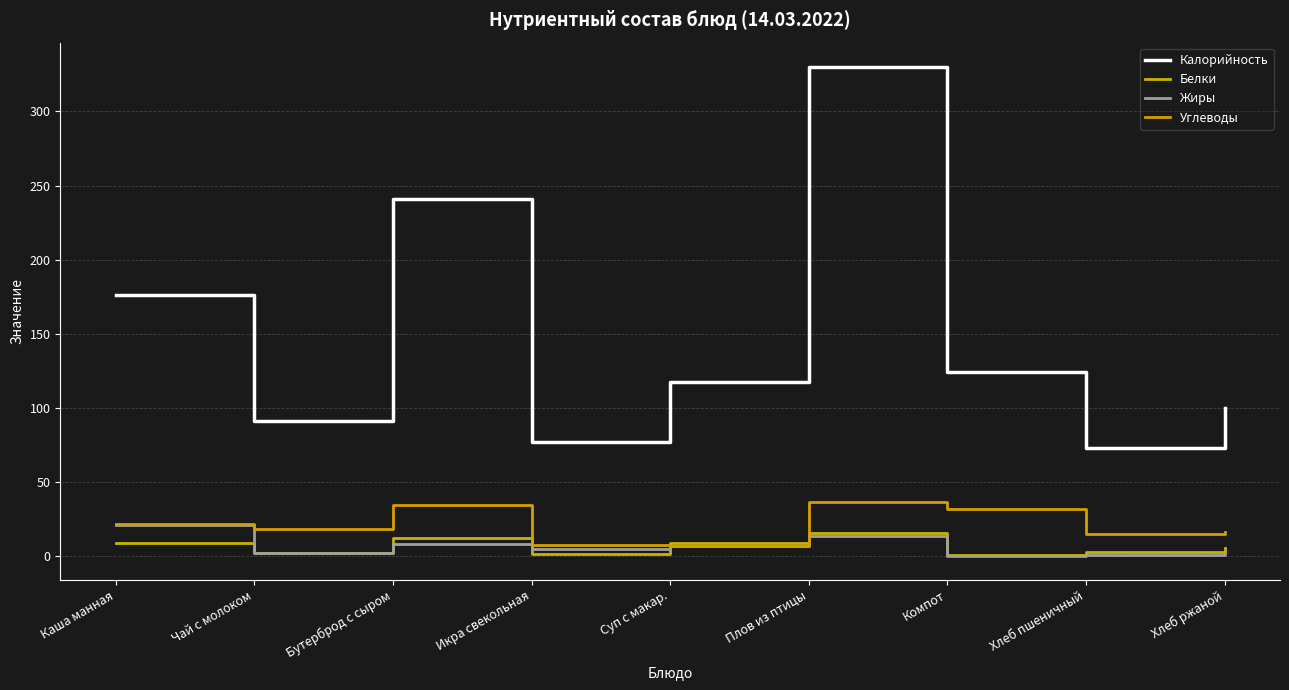

The value of Углеводы at Чай с молоком is 17.7. True or false?

True